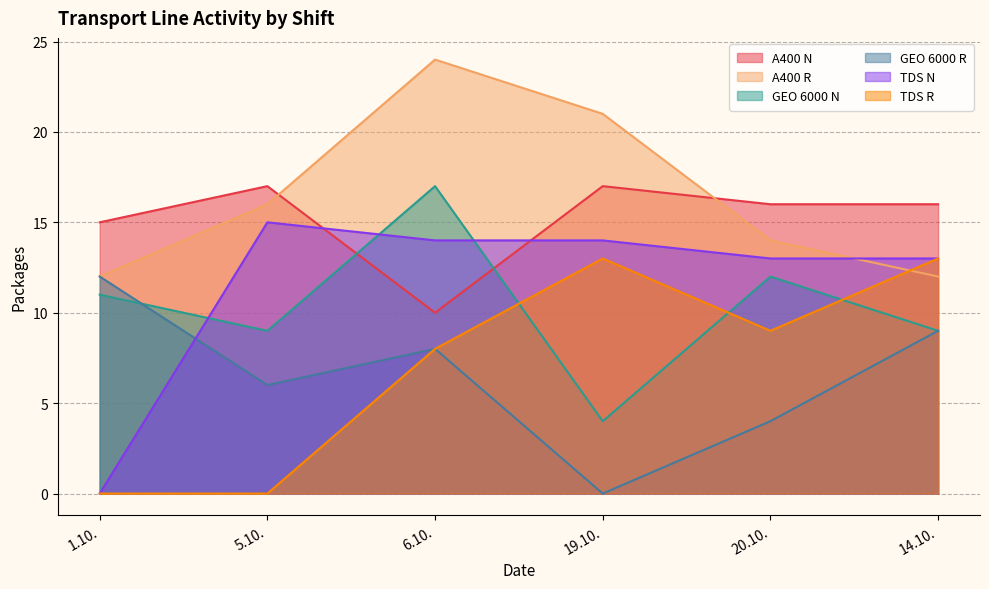

What value does the GEO 6000 R series have at 14.10., to the nearest 5?

10